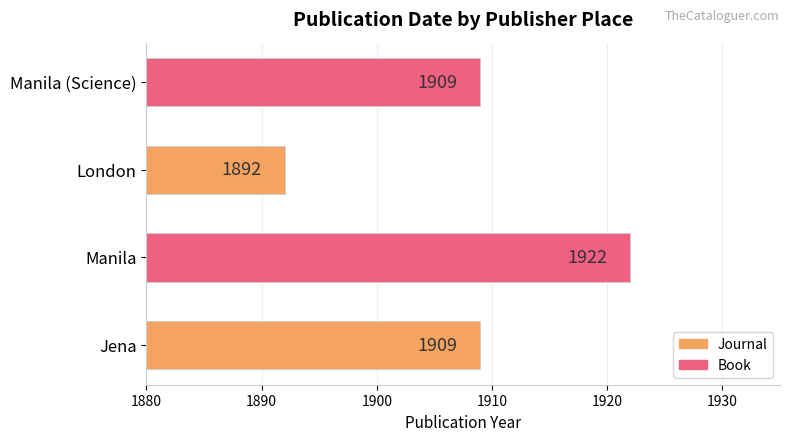

What is the change in value from London to Manila (Science)?

+17